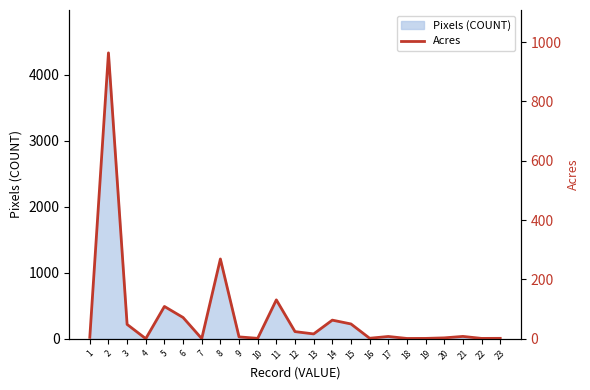

What is the value of the 7th point from the left?

0.4